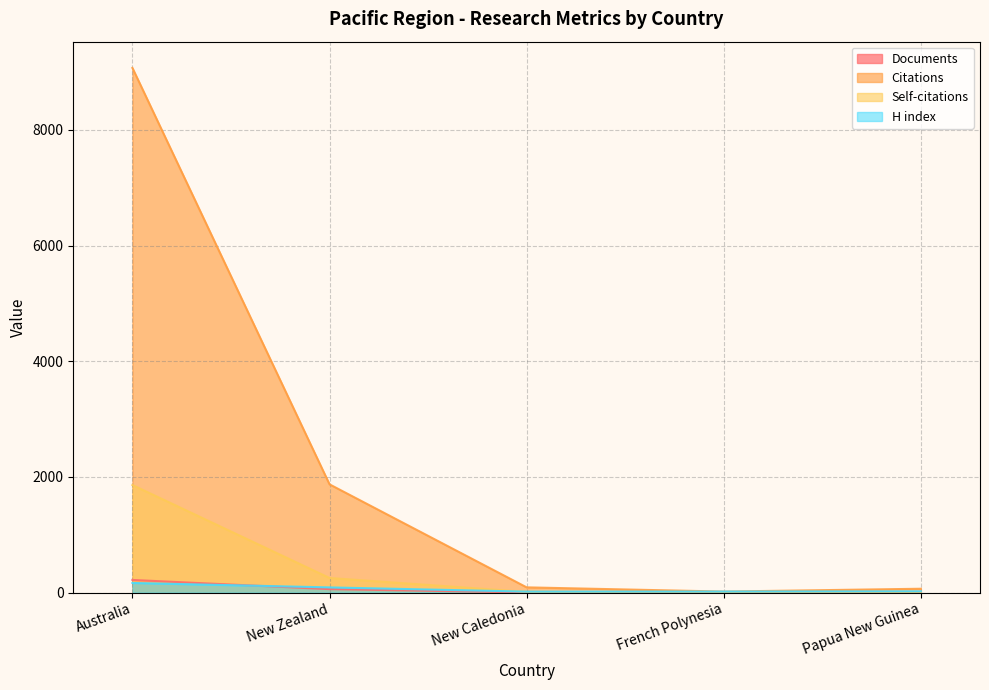

Rank the series at New Zealand from highest to lowest value.

Citations, Self-citations, H index, Documents